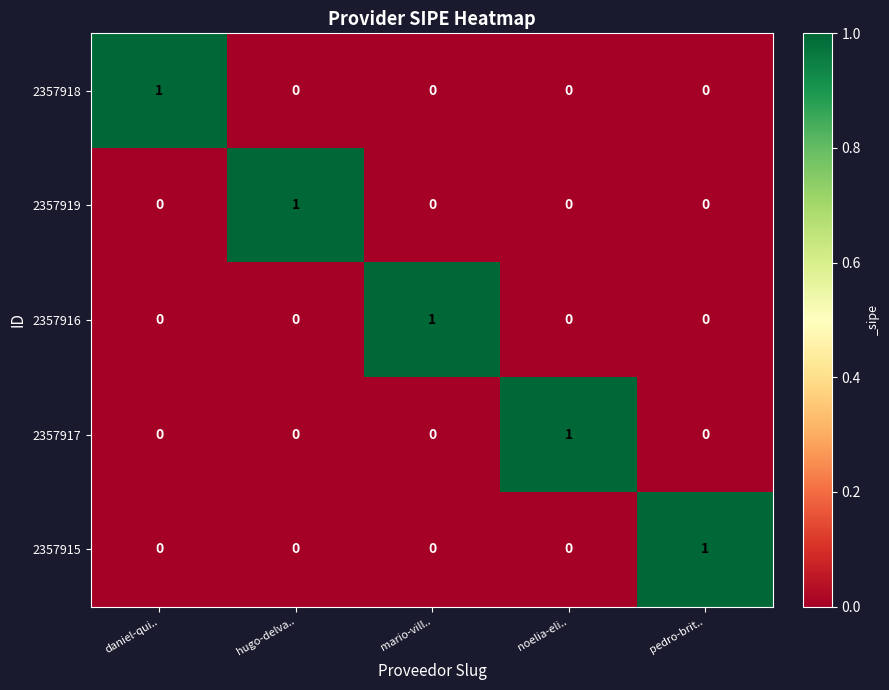

The 2357917 series shows 0 at pedro-brit... True or false?

True